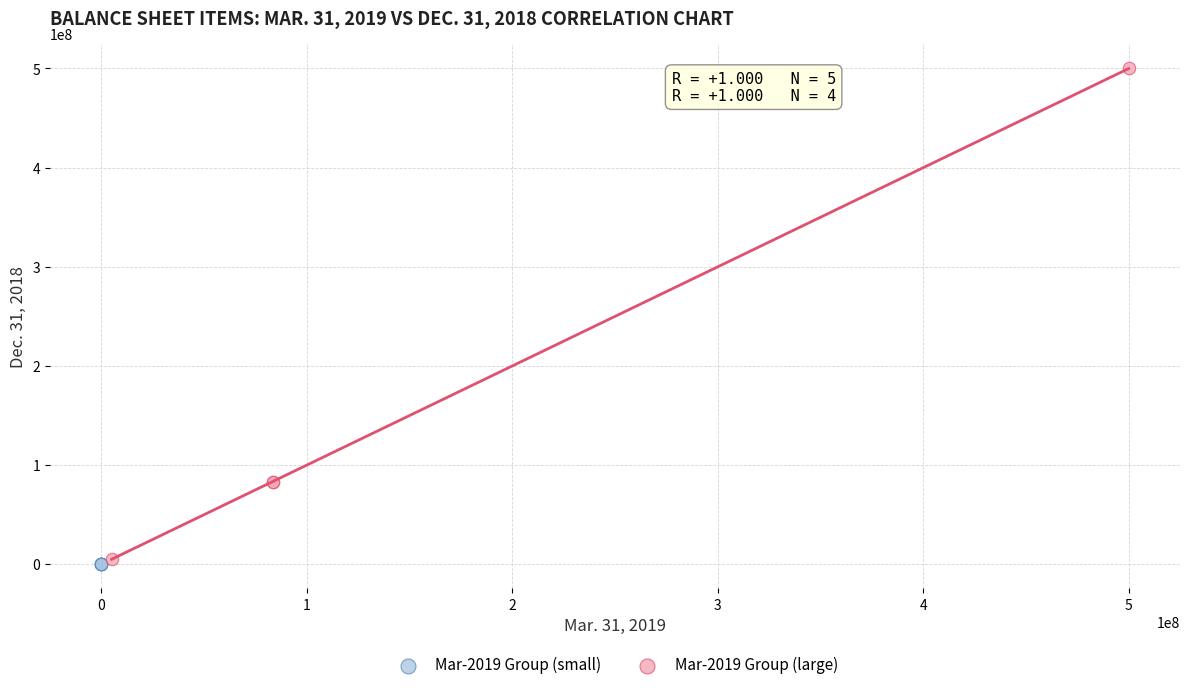

Which series has the widest spread of Y values?

Mar-2019 Group (large)